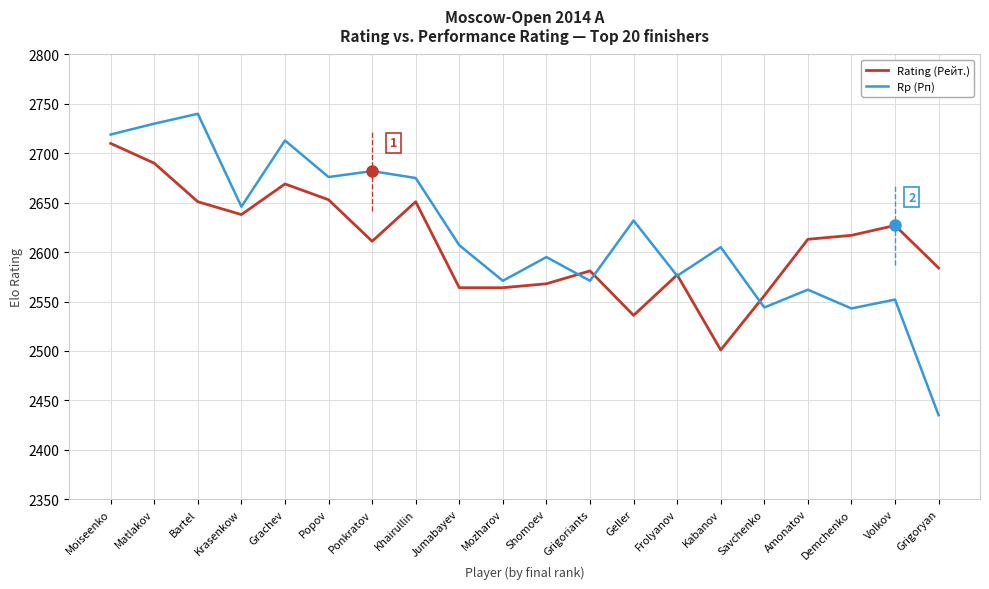

Reading left to right, extract all data points from this chart.

Rating (Рейт.): 2710	2690	2651	2638	2669	2653	2611	2651	2564	2564	2568	2581	2536	2577	2501	2556	2613	2617	2627	2584
Rp (Рп): 2719	2730	2740	2646	2713	2676	2682	2675	2607	2571	2595	2571	2632	2576	2605	2544	2562	2543	2552	2435